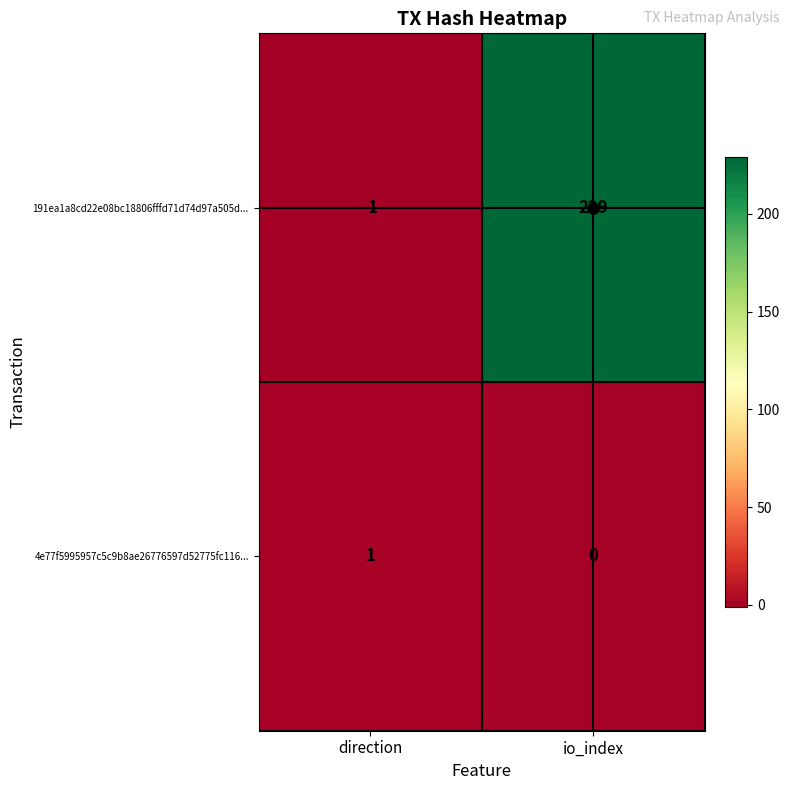

What is the difference between the maximum and minimum values in the 191ea1a8cd22e08bc18806fffd71d74d97a505d... series?

230